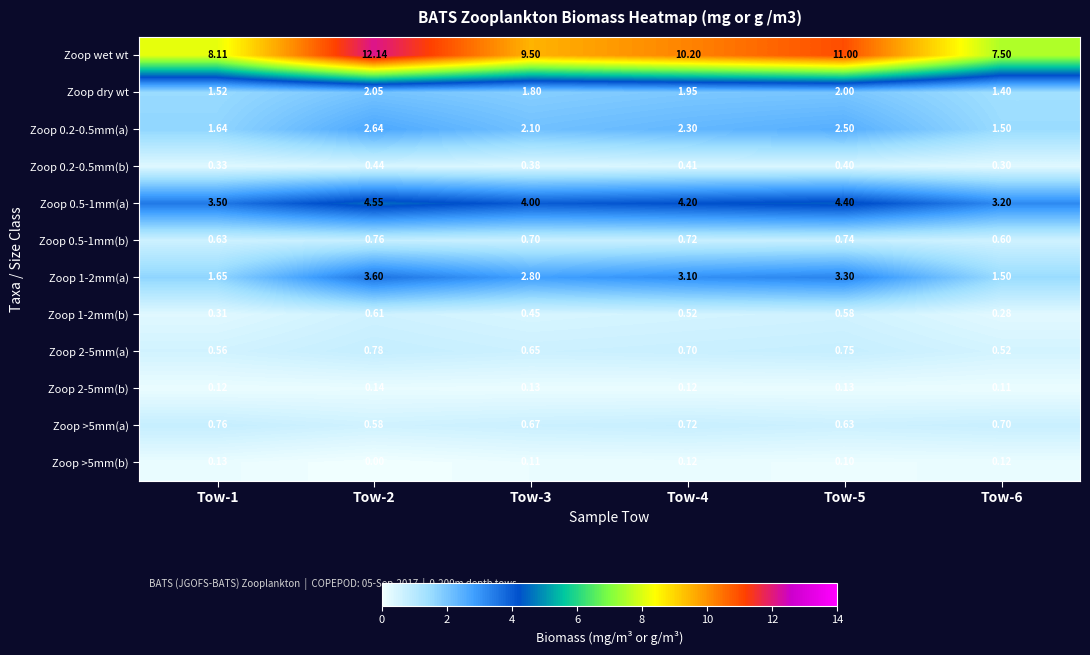

What is the difference between the highest and lowest values at Tow-4?

10.1